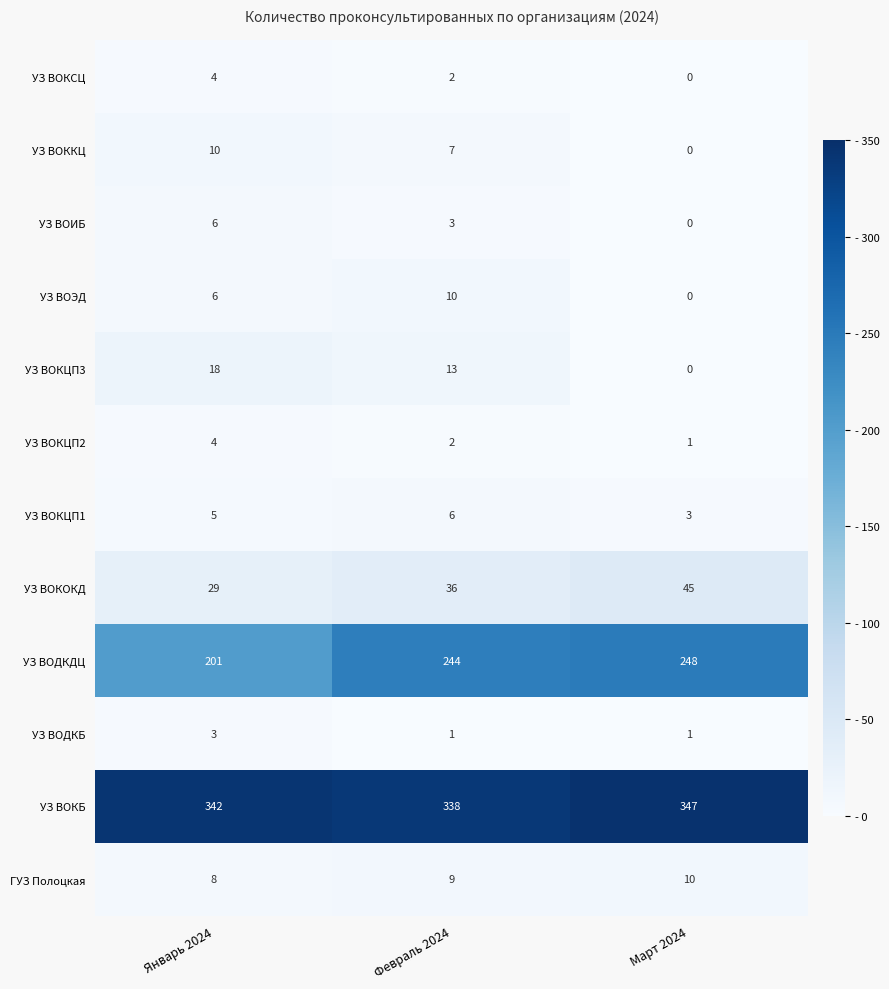

What is the maximum value for УЗ ВОКБ?

347